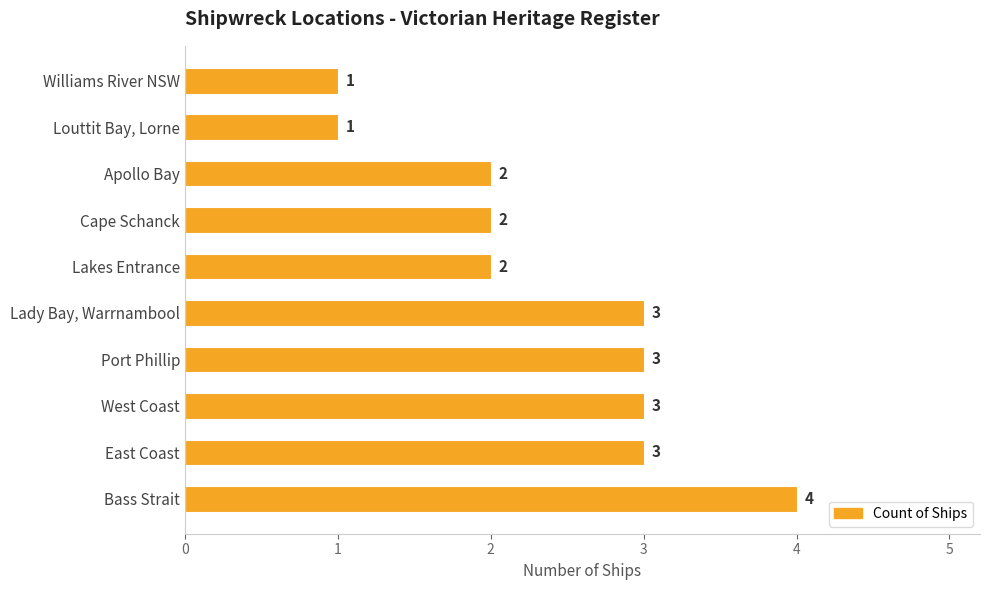

Reading bottom to top, extract all data points from this chart.

4	3	3	3	3	2	2	2	1	1